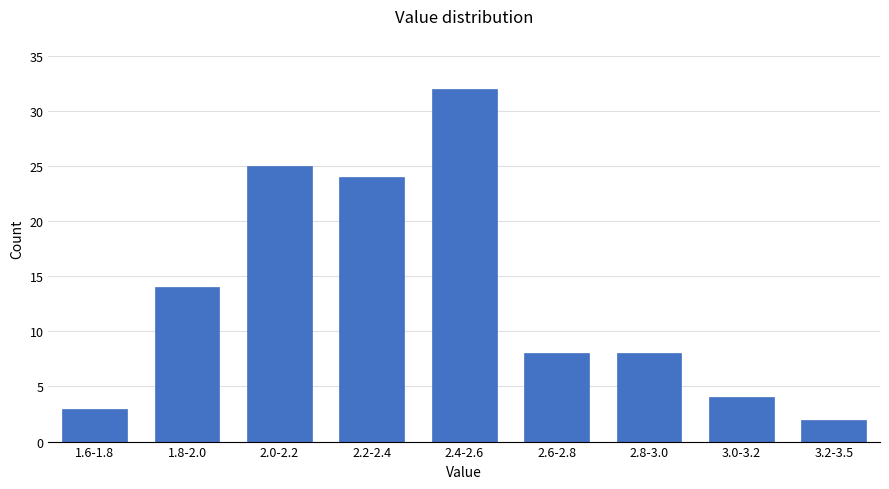

Reading left to right, transcribe all the data shown in this chart.

1.6-1.8=3	1.8-2.0=14	2.0-2.2=25	2.2-2.4=24	2.4-2.6=32	2.6-2.8=8	2.8-3.0=8	3.0-3.2=4	3.2-3.5=2